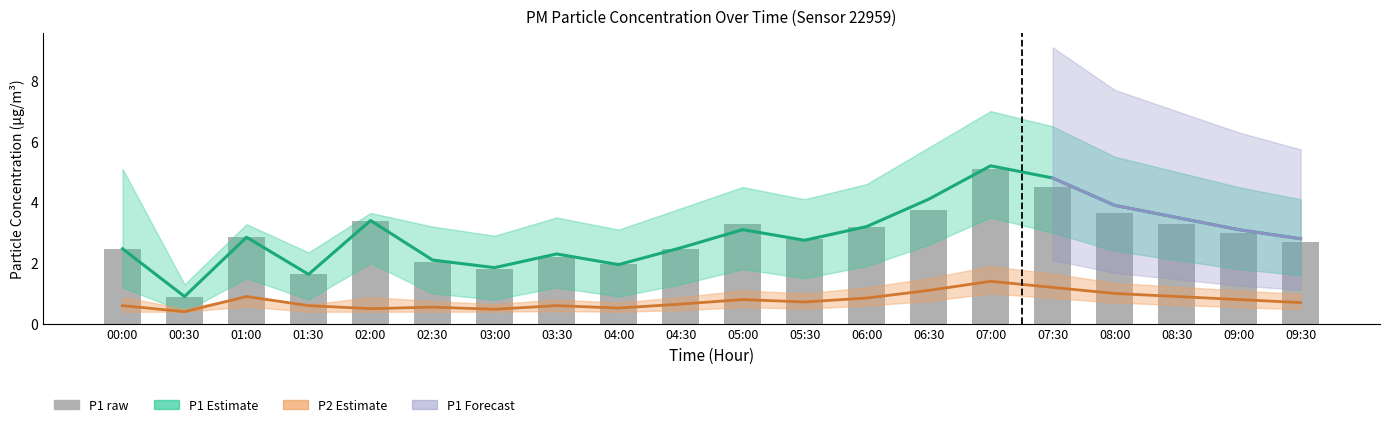

Reading right to left, list all the values displayed in this chart.

2.7	3.0	3.3	3.6	4.5	5.1	3.8	3.2	2.8	3.3	2.5	2.0	2.2	1.8	2.0	3.4	1.6	2.9	0.9	2.5